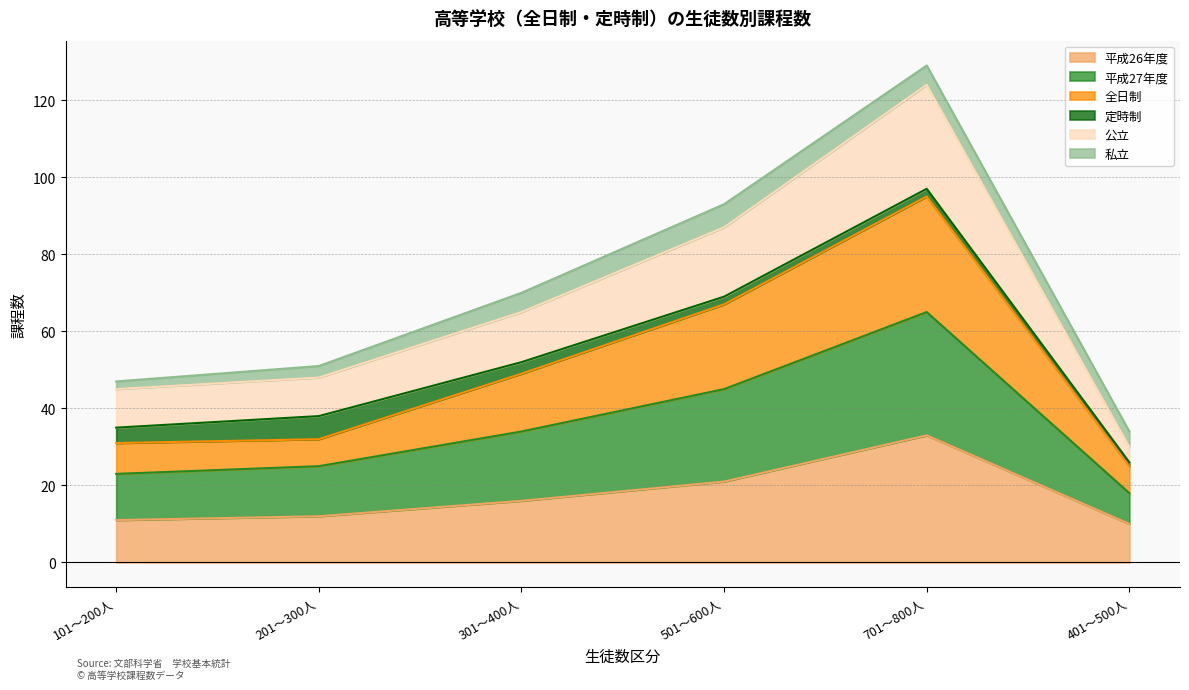

The value of 平成26年度 at 201～300人 is 21. True or false?

False